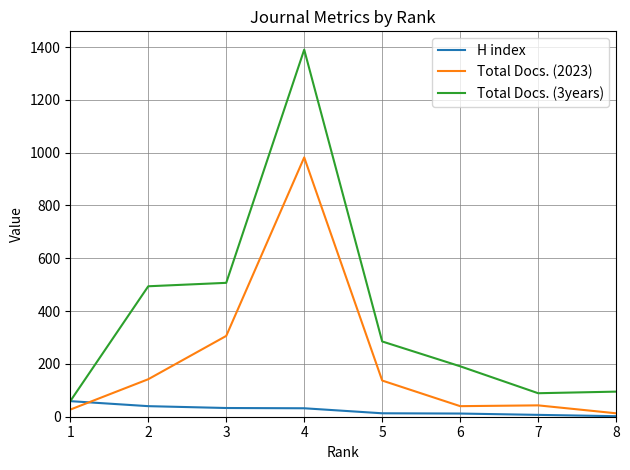

Is this an area chart (filled region under the line)?

No